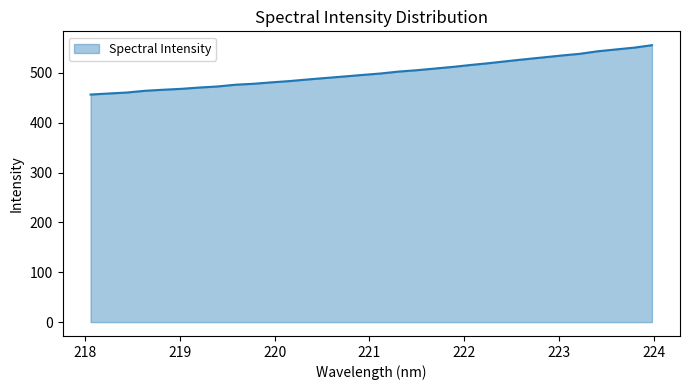

What is the smallest value displayed?

456.6